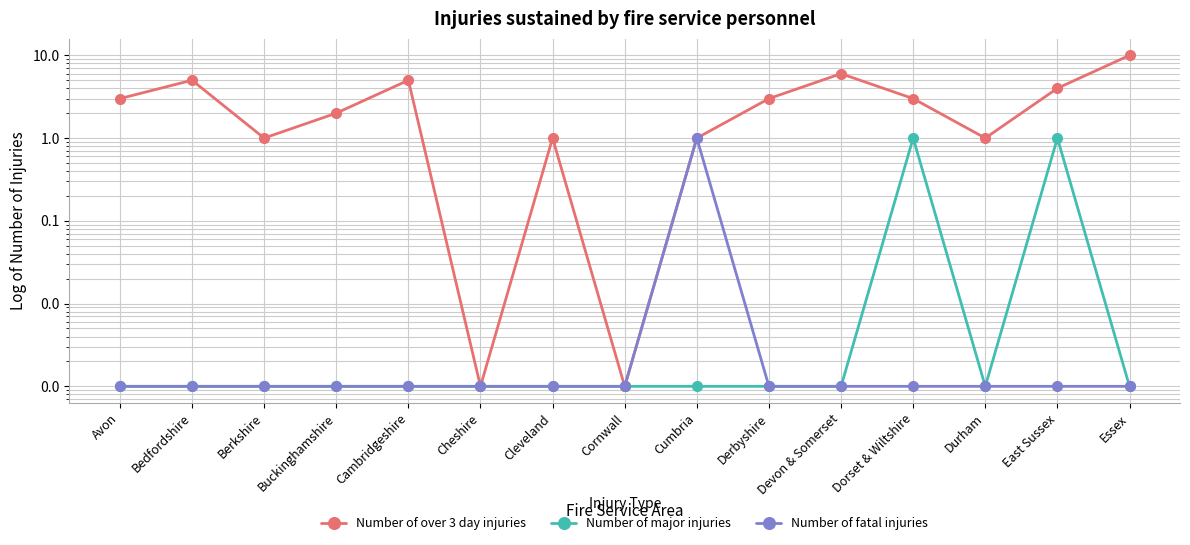

Which series has the largest total across all categories?

Number of over 3 day injuries